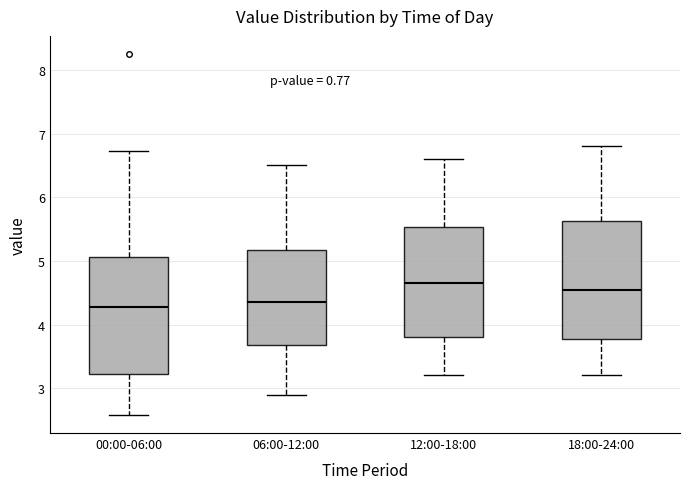

Reading left to right, read every box against the y-axis: the position of its median line, the range the box covers, and the ends of its whiskers. The values are not printed on the chart, so give them approximately, as read against the axis.

00:00-06:00: median 4.3, box 3.2 to 5.1, whiskers 2.6 to 6.7
06:00-12:00: median 4.4, box 3.7 to 5.2, whiskers 2.9 to 6.5
12:00-18:00: median 4.7, box 3.8 to 5.5, whiskers 3.2 to 6.6
18:00-24:00: median 4.6, box 3.8 to 5.6, whiskers 3.2 to 6.8